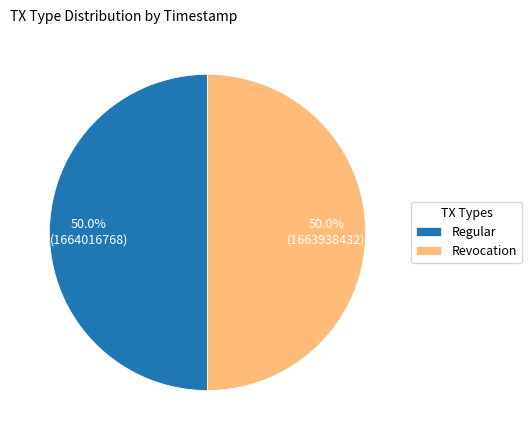

What is the ratio of the value at Regular to the value at Revocation?

1.0